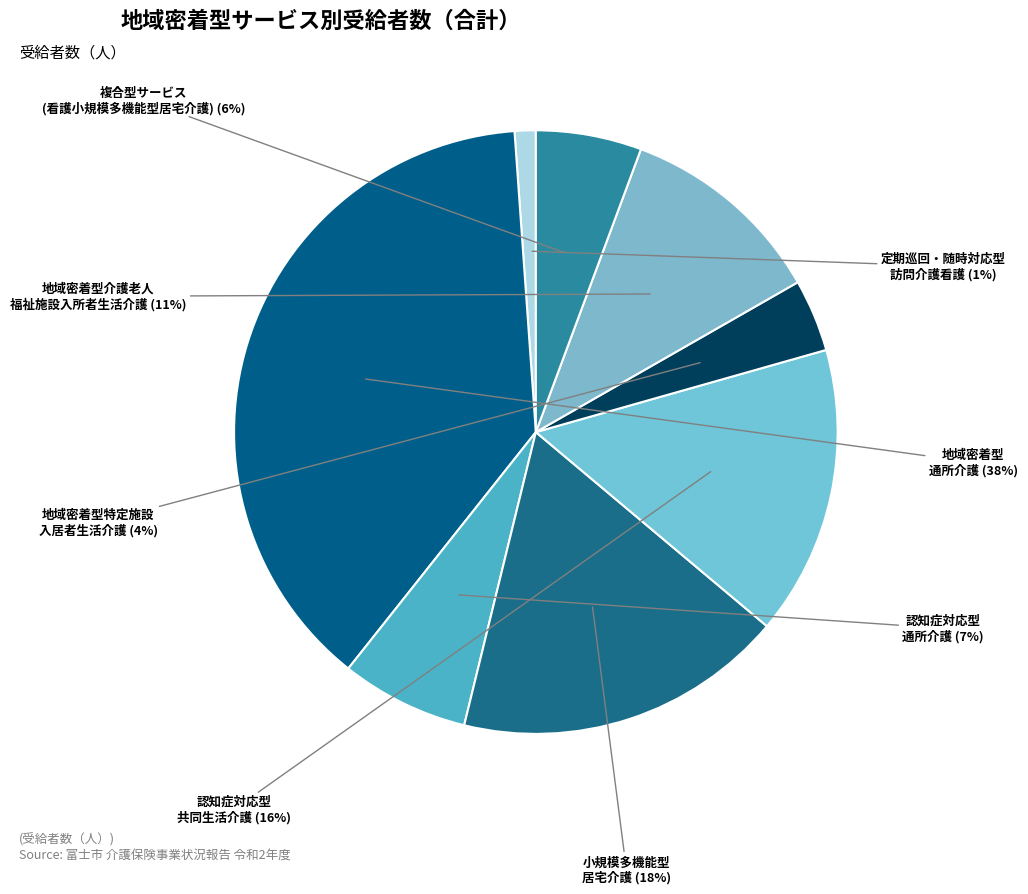

Count the number of slices in the pie.

8